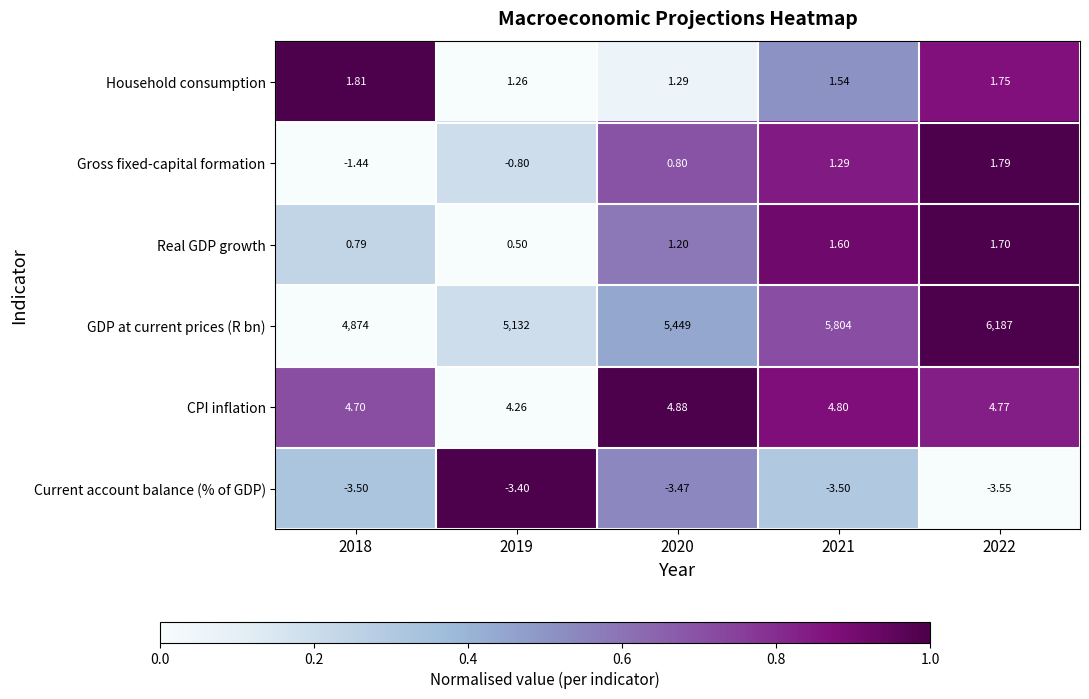

List the series in order of their peak value, highest first.

GDP at current prices (R bn), CPI inflation, Household consumption, Gross fixed-capital formation, Real GDP growth, Current account balance (% of GDP)